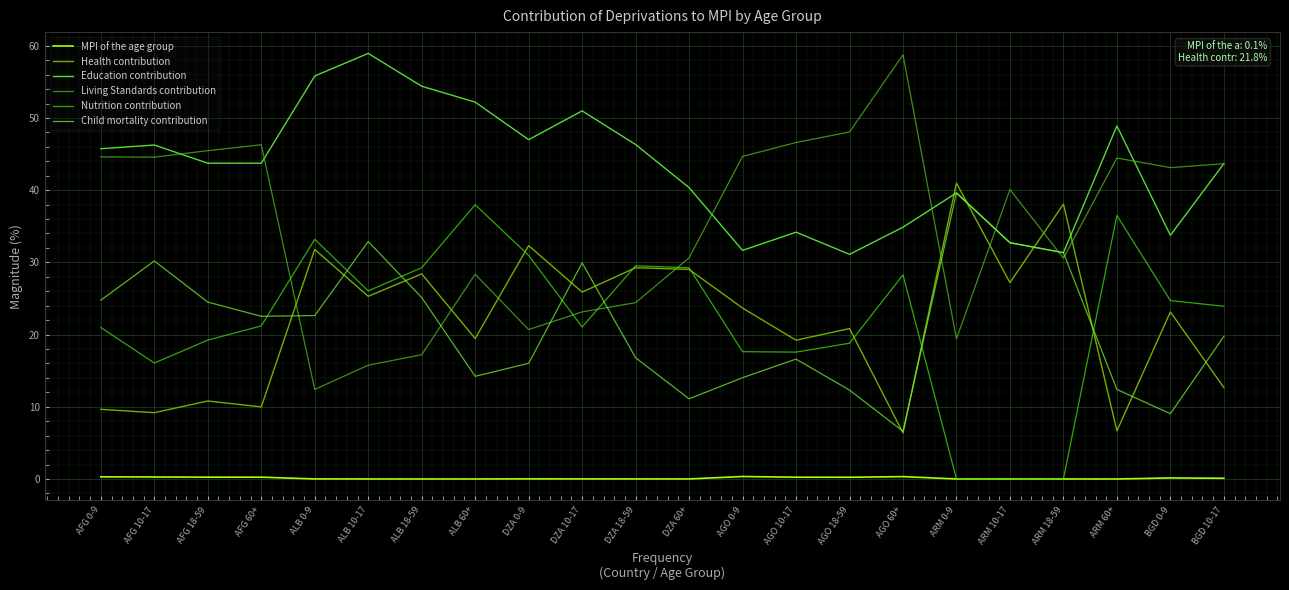

Which series has the largest total across all categories?

Education contribution